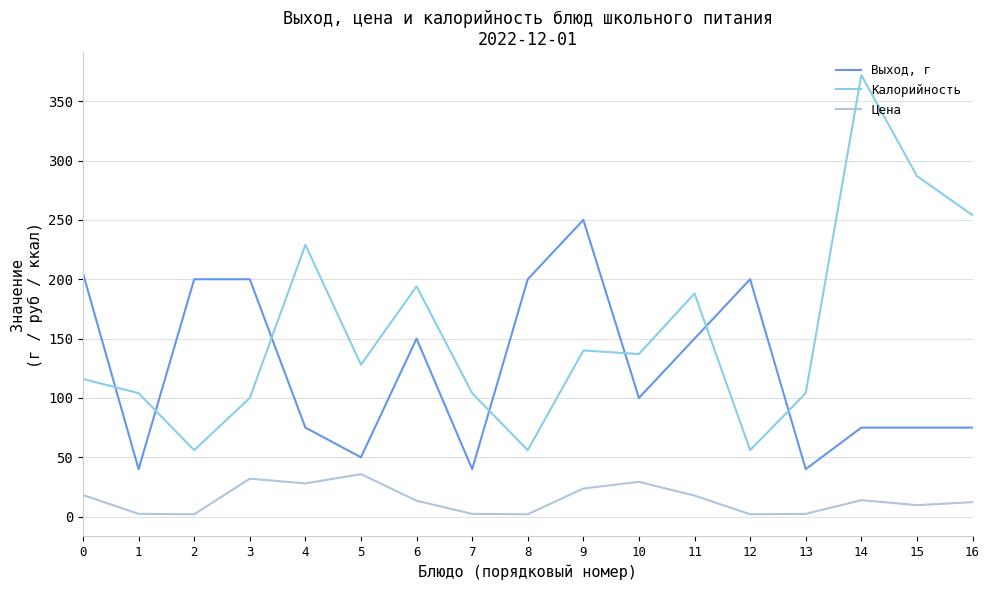

How many values in the Выход, г series are below 100?

8